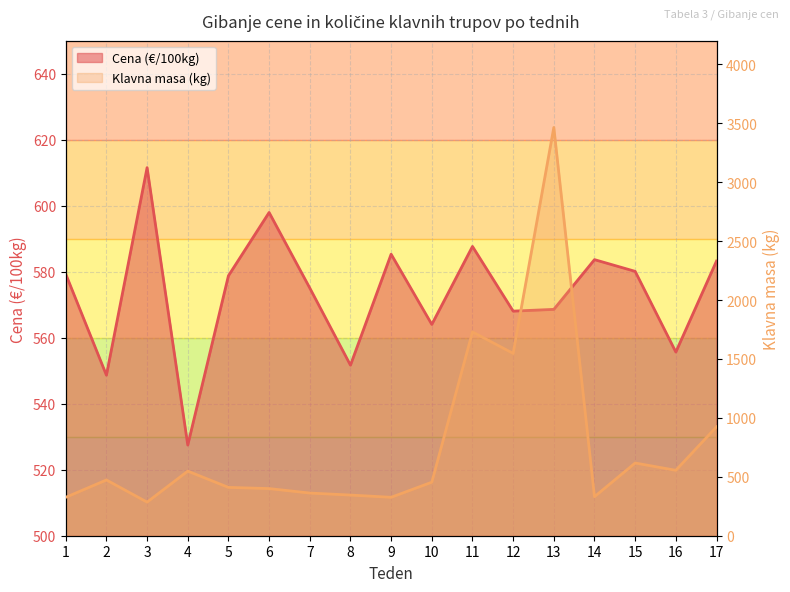

What is the total value across all series at 4?

1075.5